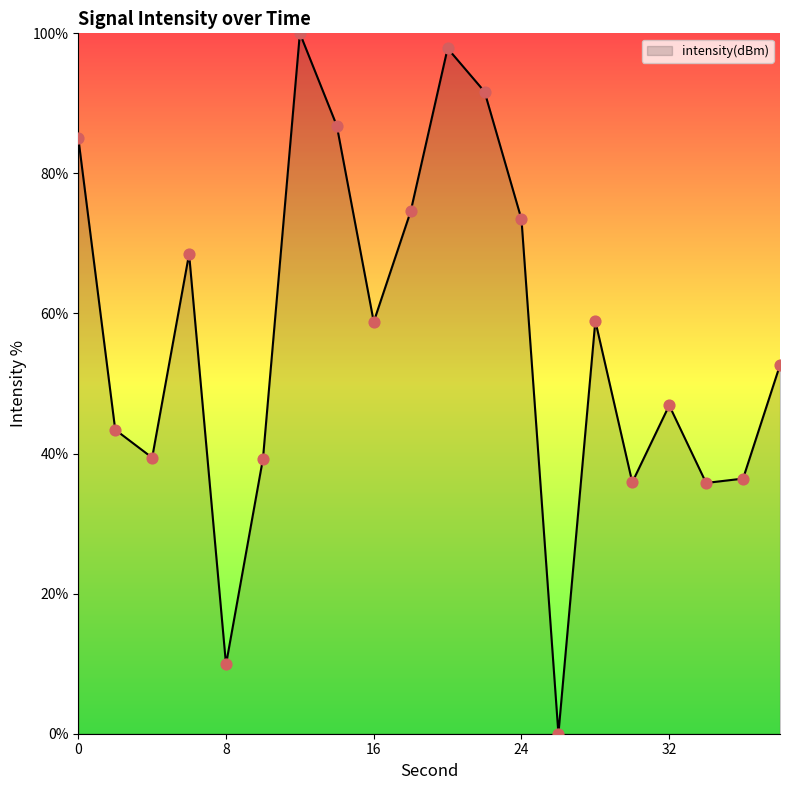

What is the greatest value displayed?

100.0